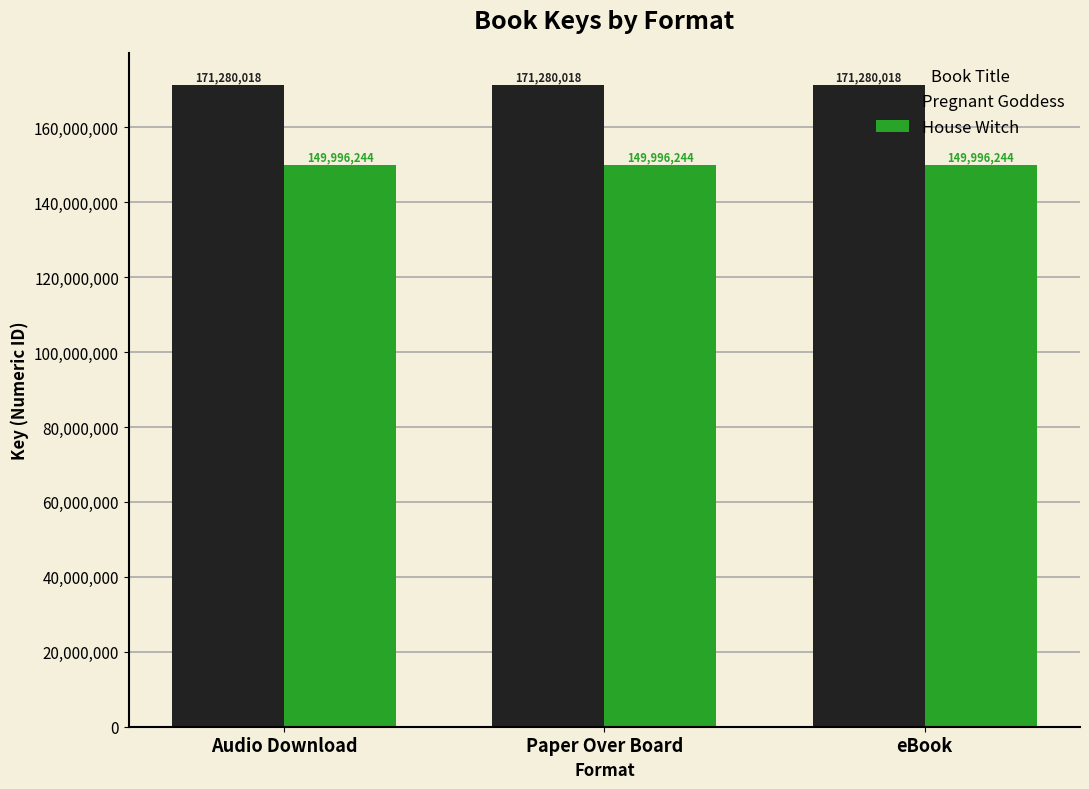

What is the label of the 1st bar from the left?

Audio Download